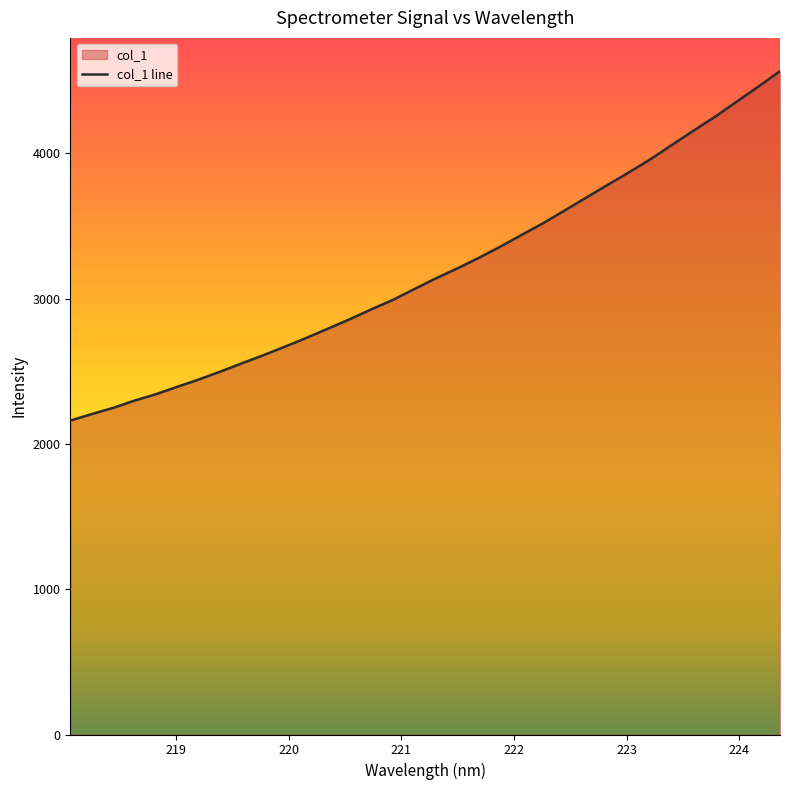

What value does the data have at 221.8812?

3359.8